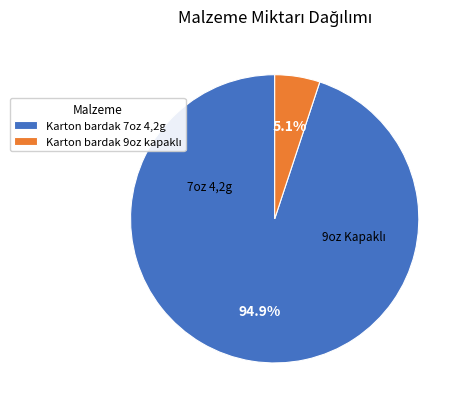

To the nearest percent, what is the difference between the largest and smallest slice percentages?

90%